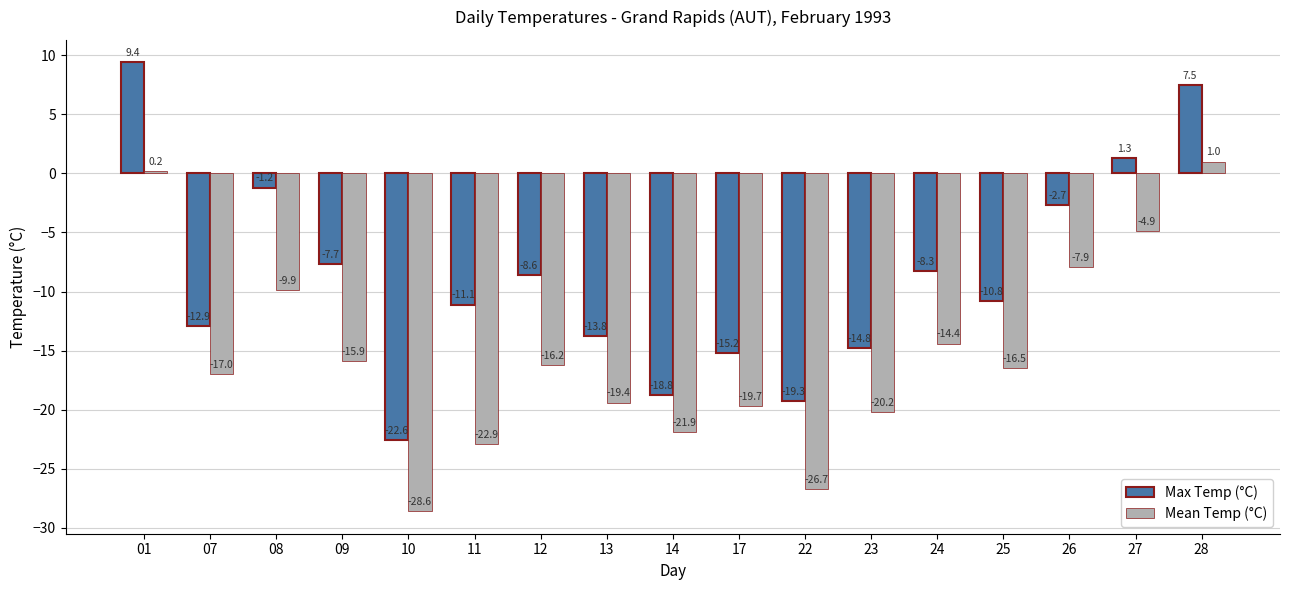

Reading left to right, extract all data points from this chart.

Max Temp (°C): 9.4	-12.9	-1.2	-7.7	-22.6	-11.1	-8.6	-13.8	-18.8	-15.2	-19.3	-14.8	-8.3	-10.8	-2.7	1.3	7.5
Mean Temp (°C): 0.2	-17.0	-9.9	-15.9	-28.6	-22.9	-16.2	-19.4	-21.9	-19.7	-26.7	-20.2	-14.4	-16.5	-7.9	-4.9	1.0